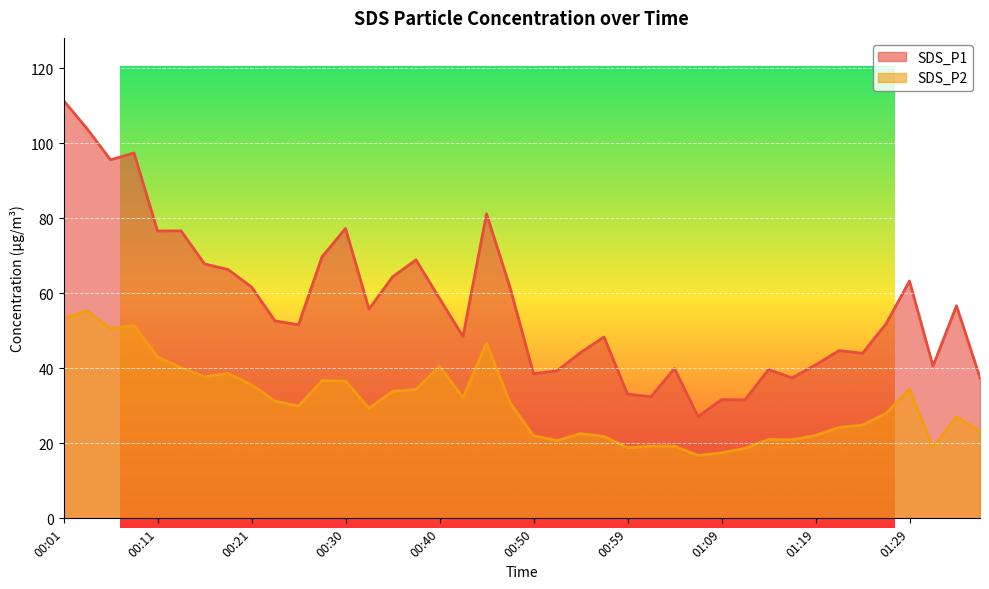

At which label is SDS_P1 closest to 69?

00:38